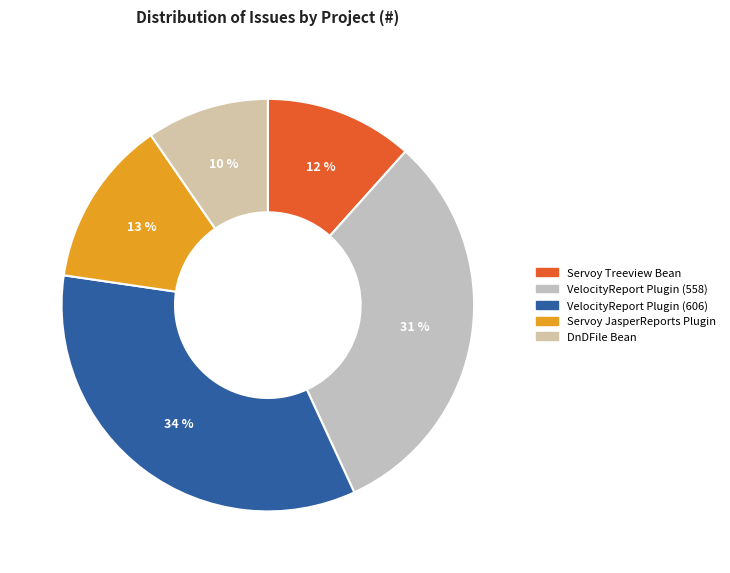

How many slices are in this pie chart?

5